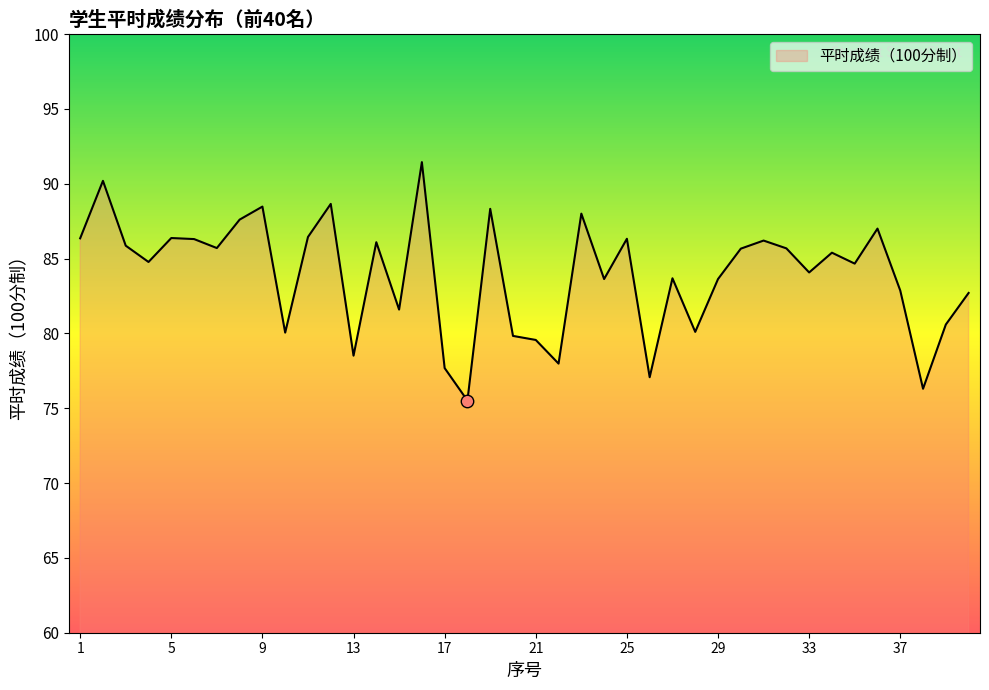

What is the smallest value displayed?

75.5